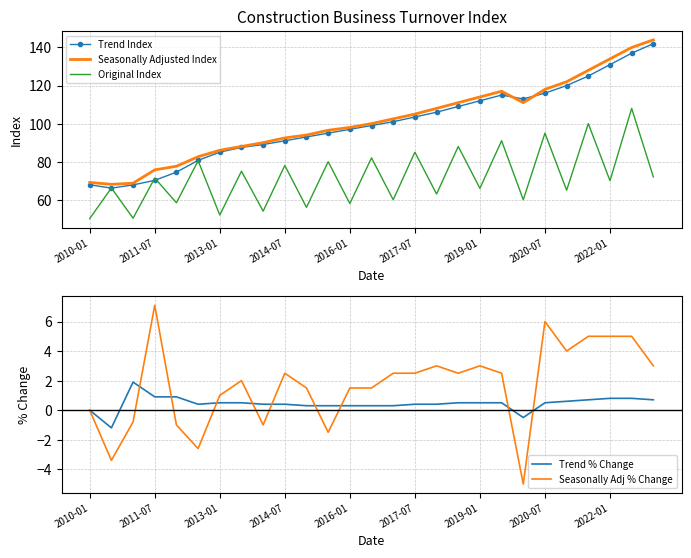

What are all the series names shown in the legend?

Trend Index, Seasonally Adjusted Index, Original Index, Trend % Change, Seasonally Adj % Change